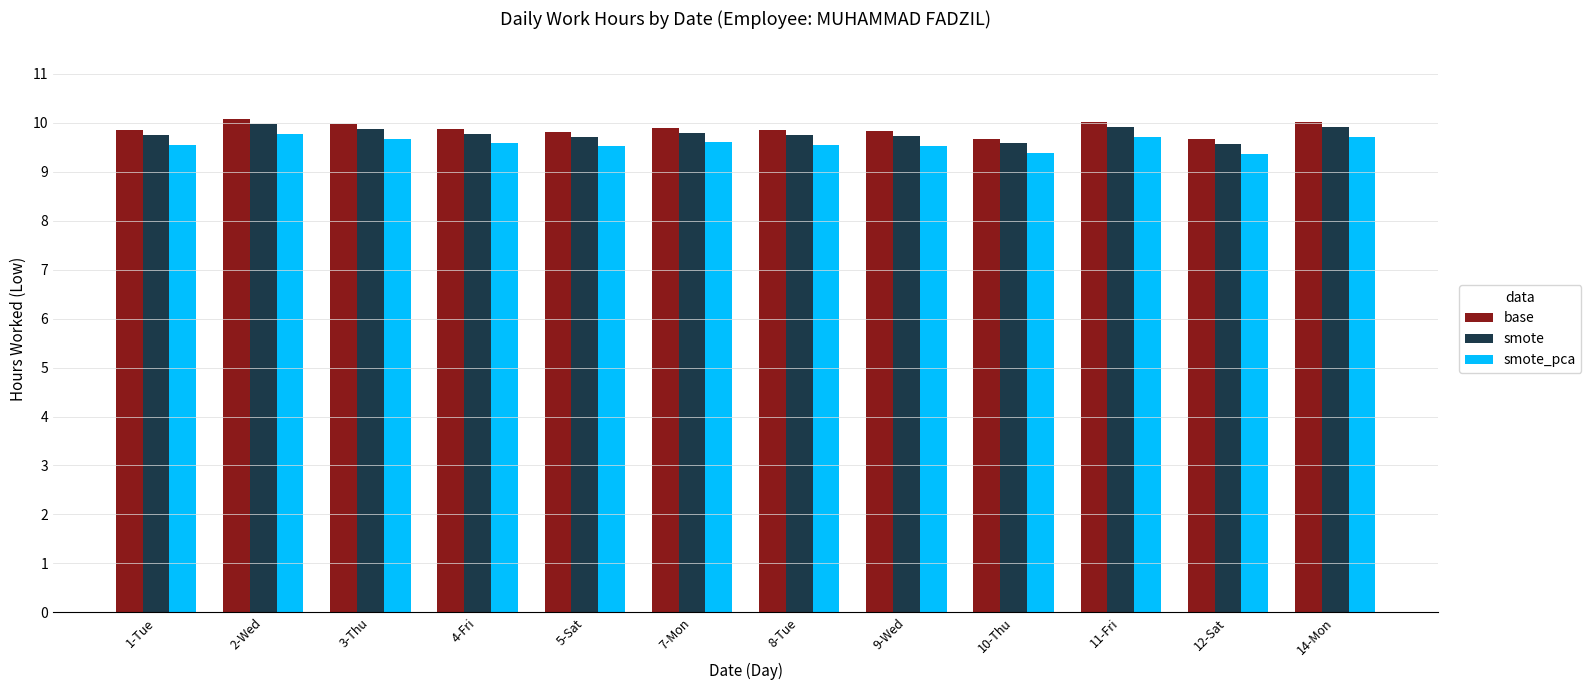

How many bars are there in total?

36